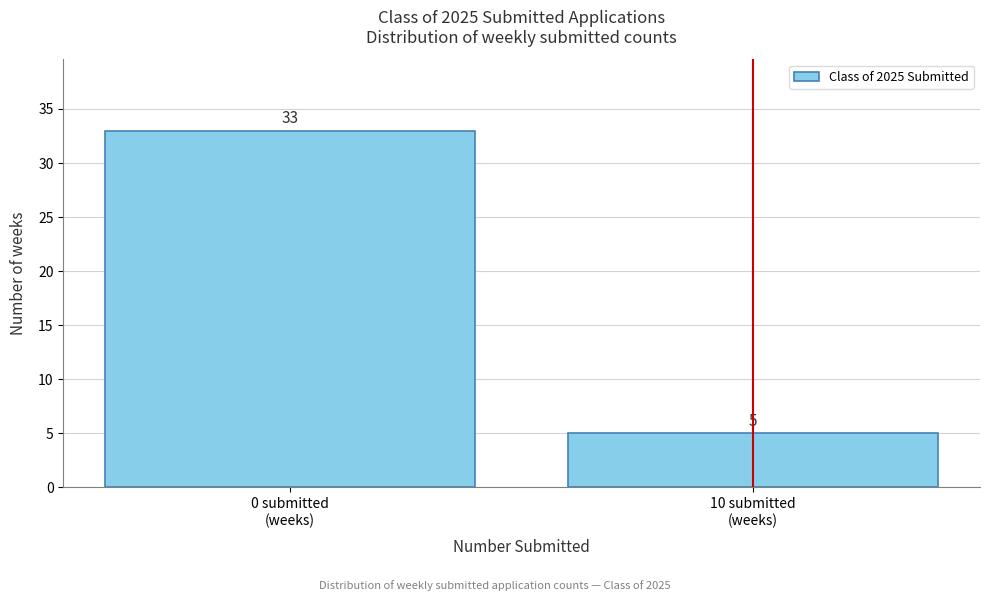

Reading left to right, list all the values displayed in this chart.

33	5